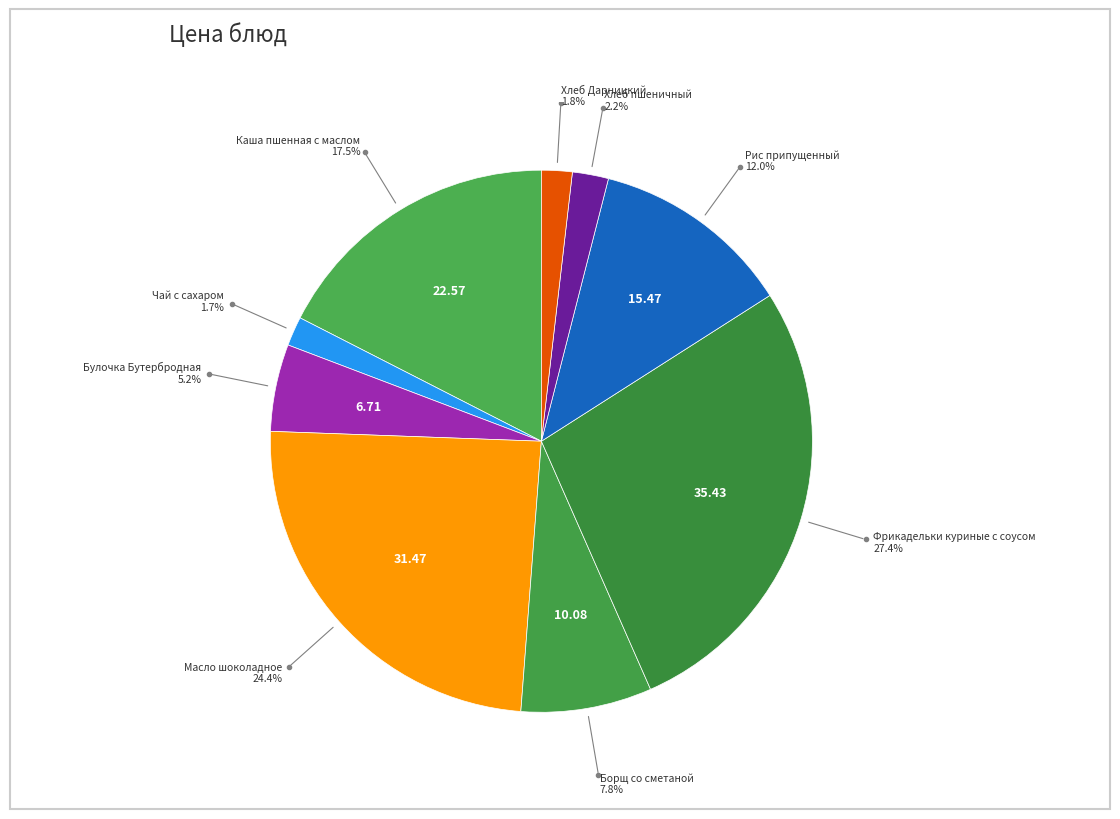

To the nearest percent, what is the average slice percentage?

11%